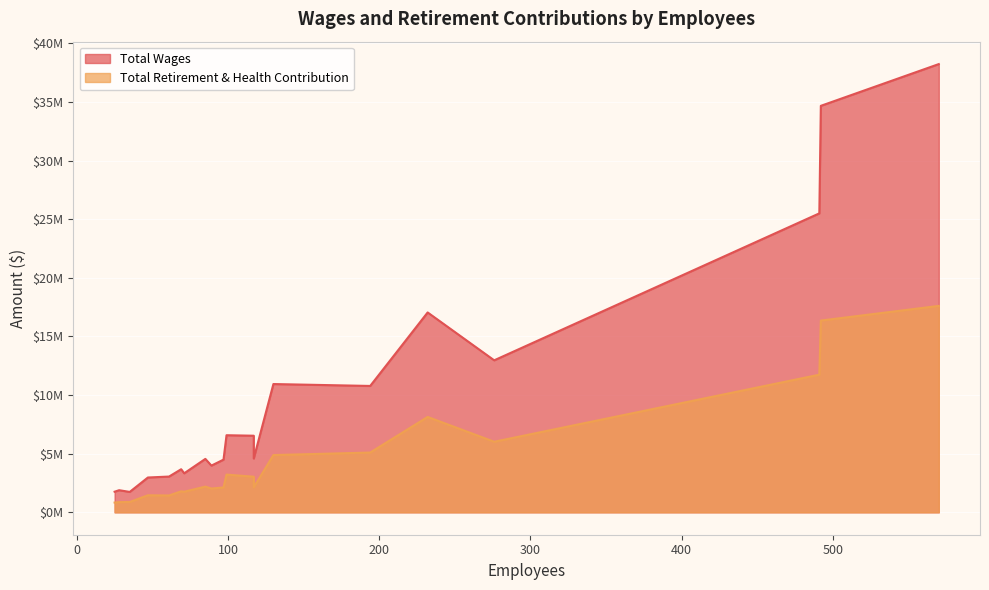

Which category has the highest value across all series?

570